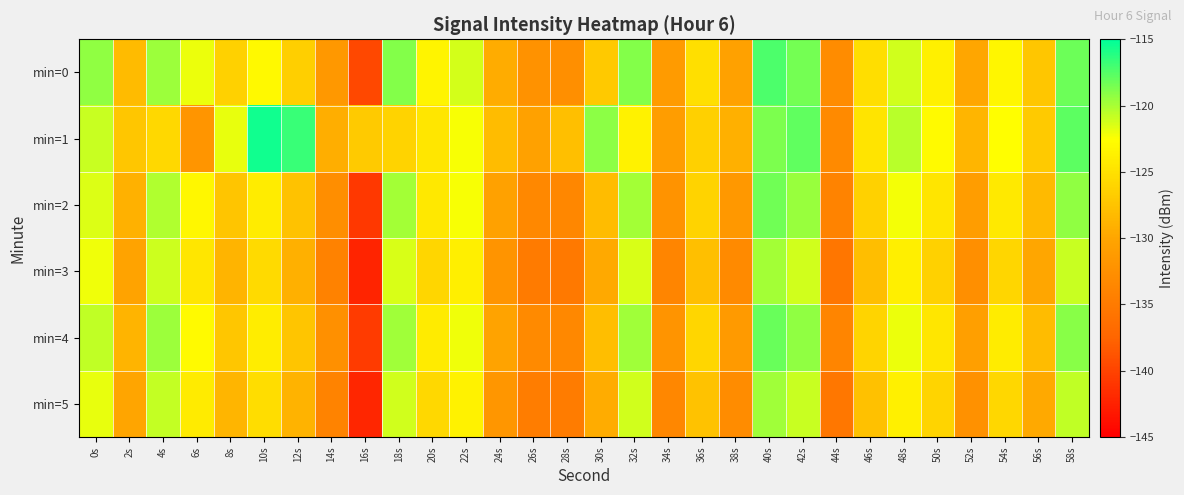

What is the minimum value shown in the chart?

-142.3